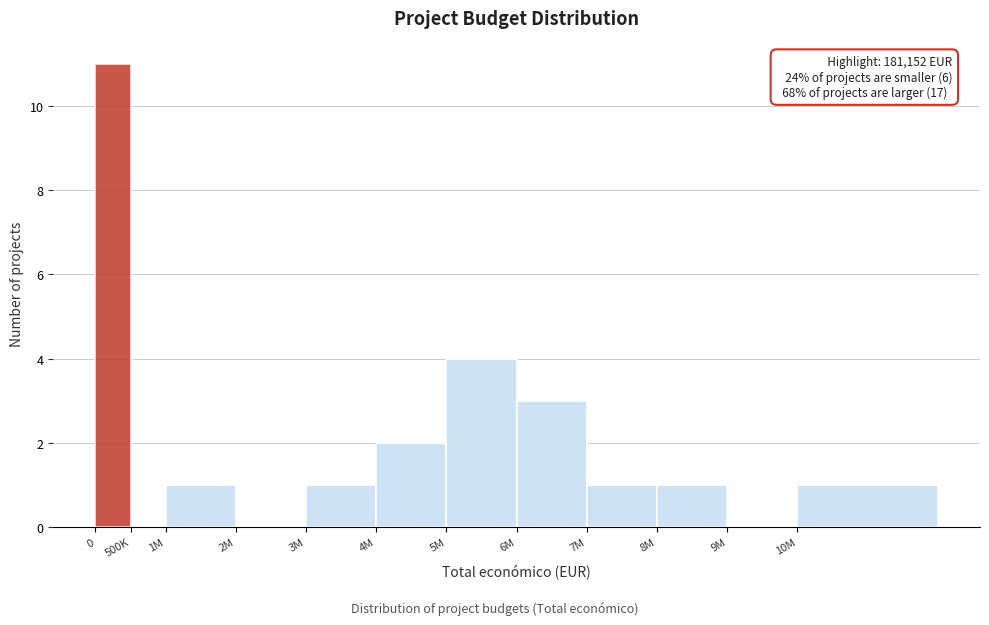

Reading right to left, transcribe all the data shown in this chart.

10M=1	9M=0	8M=1	7M=1	6M=3	5M=4	4M=2	3M=1	2M=0	1M=1	500K=0	0=11